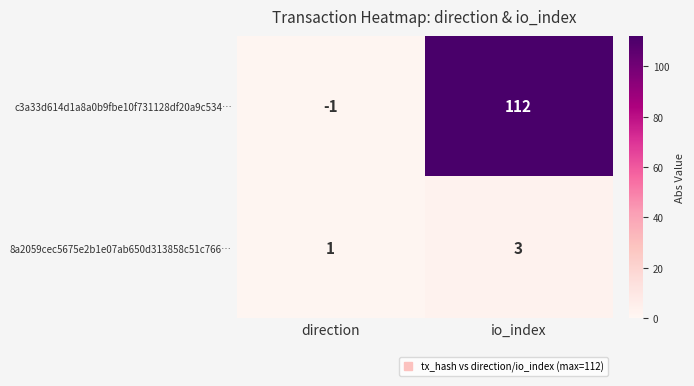

What is the difference between the maximum and minimum values in the c3a33d614d1a8a0b9fbe10f731128df20a9c534… series?

113